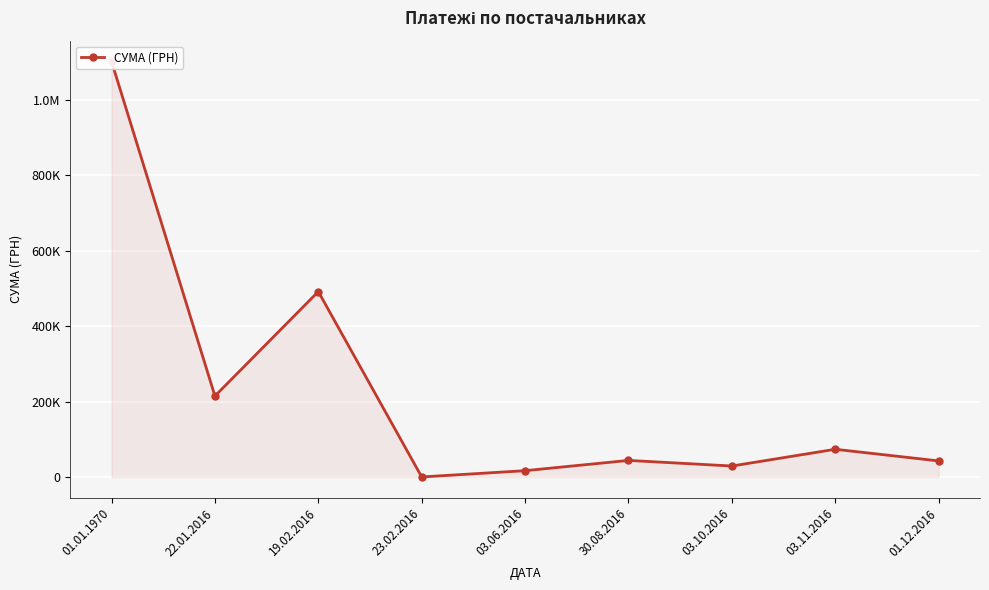

List the labels in order of value, smallest first.

23.02.2016, 03.06.2016, 03.10.2016, 01.12.2016, 30.08.2016, 03.11.2016, 22.01.2016, 19.02.2016, 01.01.1970